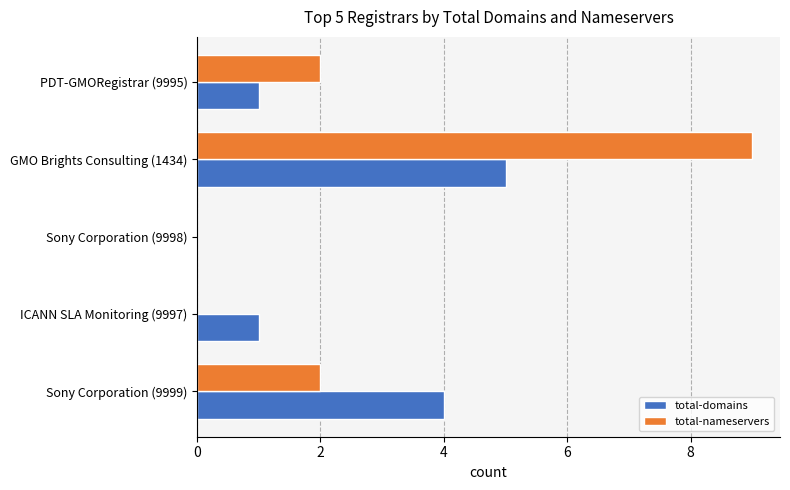

Is it true that total-nameservers equals 0 at Sony Corporation (9998)?

True